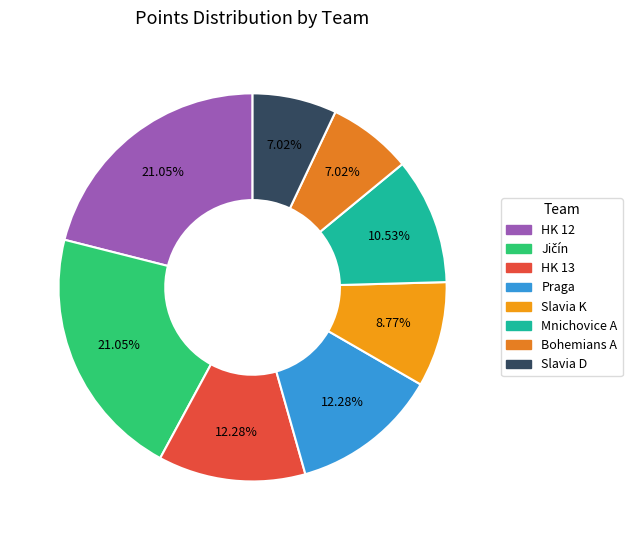

How many slices are in this pie chart?

8